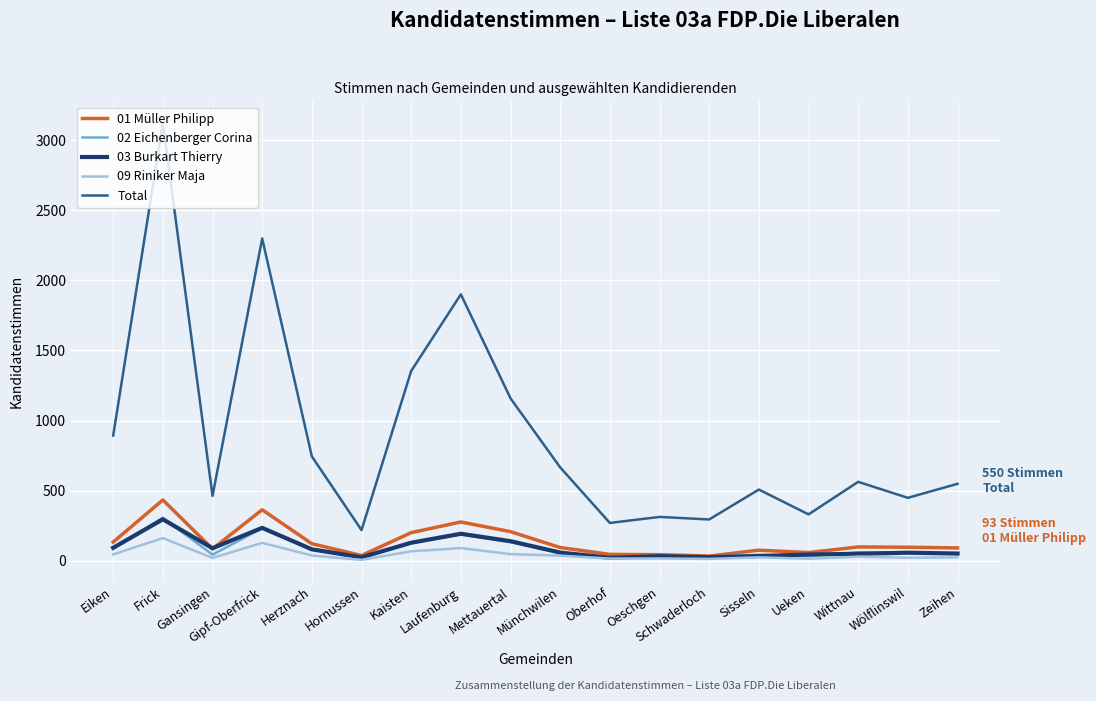

True or false: Total and 02 Eichenberger Corina cross at least once.

False